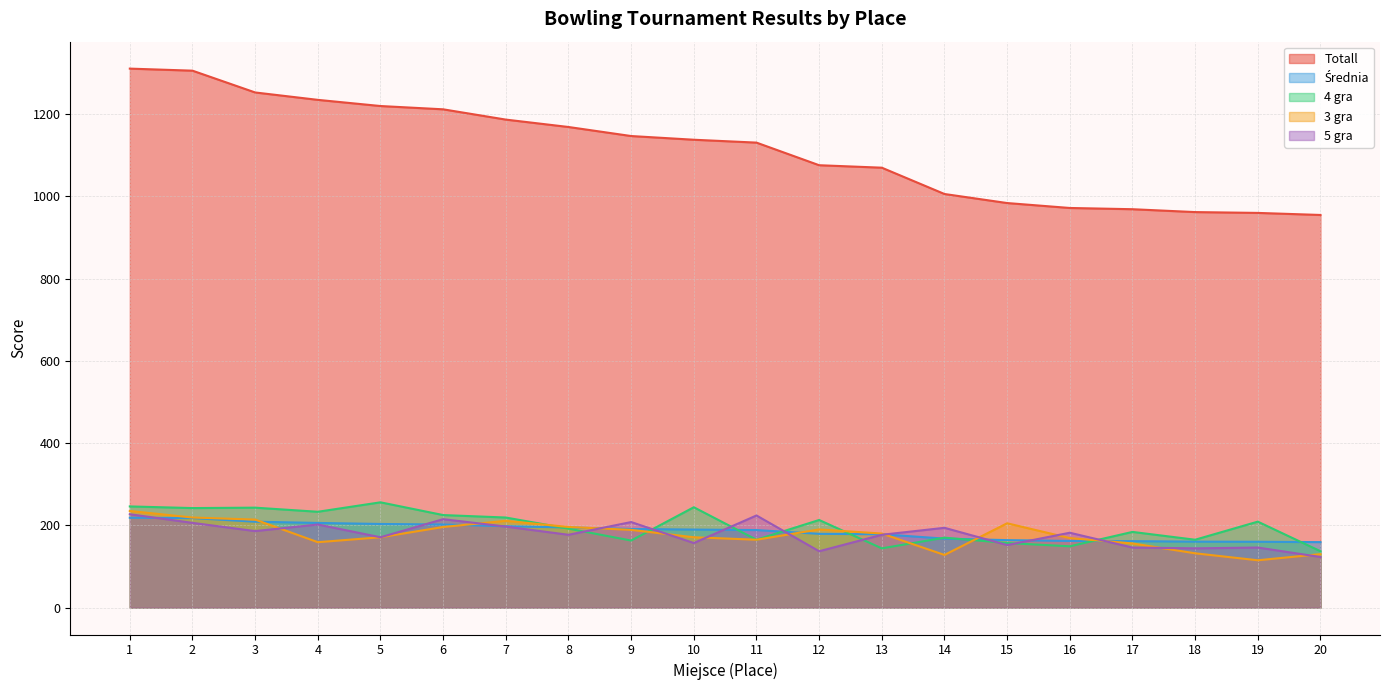

Which category has the highest value in the 5 gra series?

1